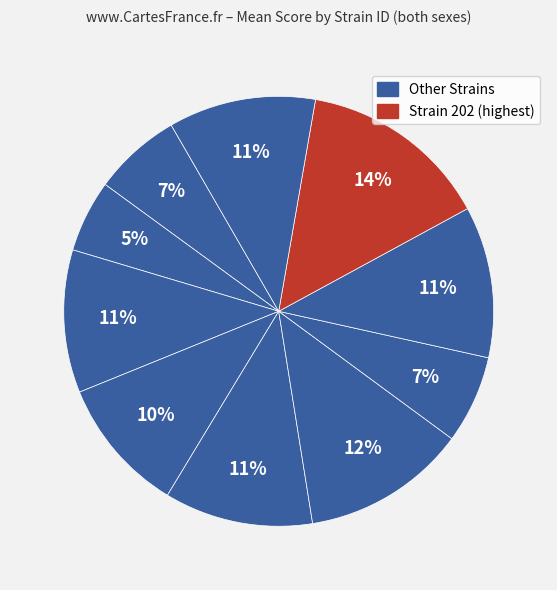

How many slices are in this pie chart?

10